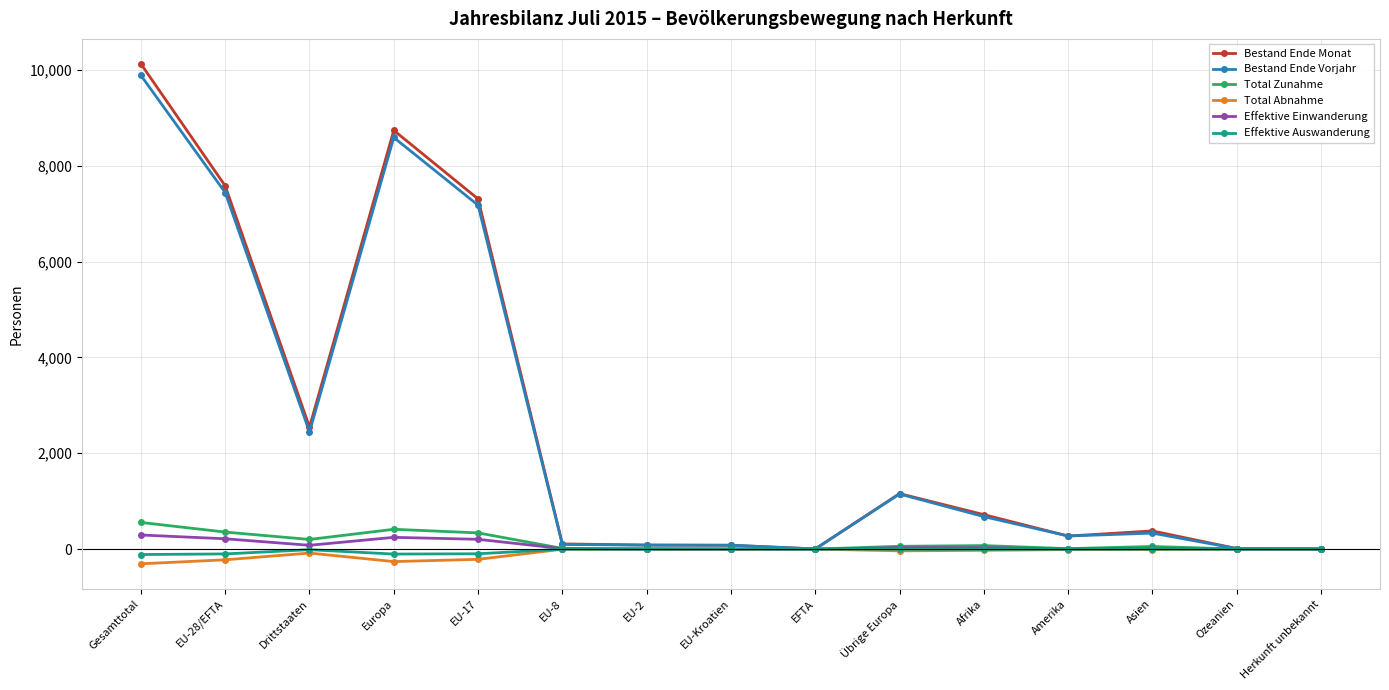

What is the difference between the highest and lowest values at Amerika?

284